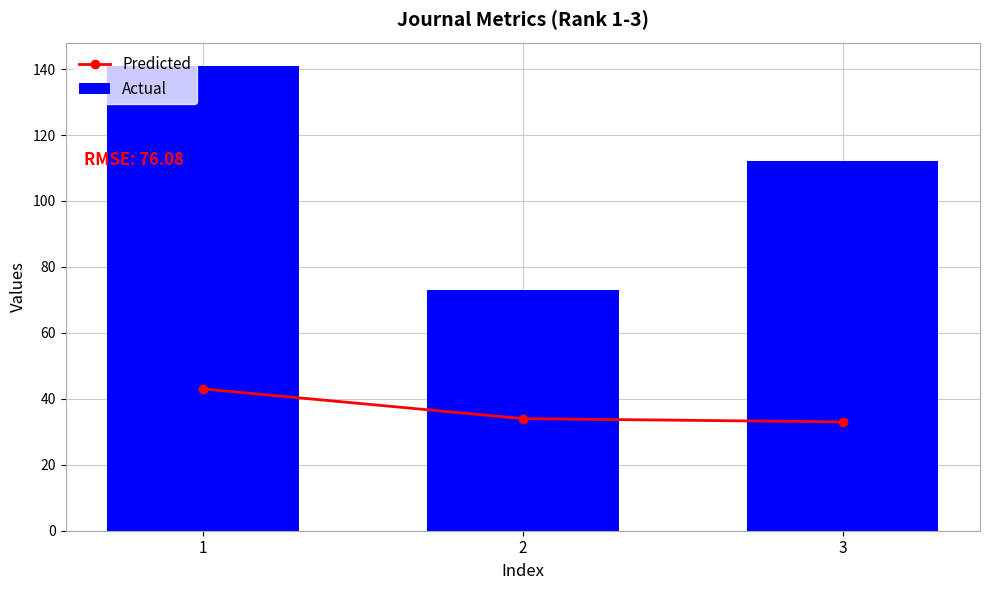

What is the greatest value displayed?

141